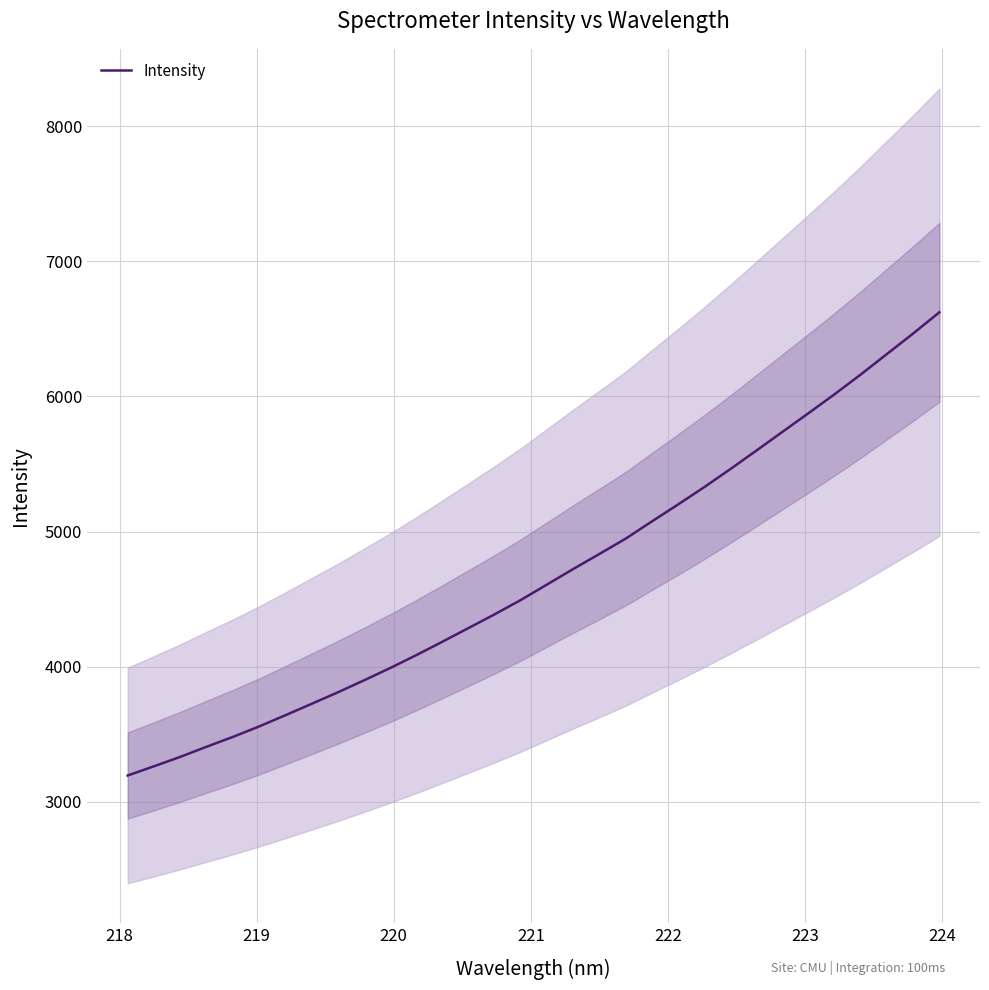

What is the sum of all values?

149677.6